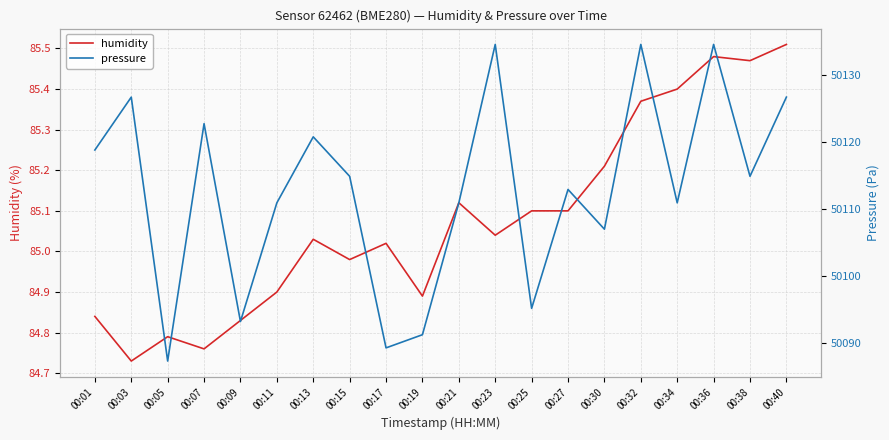

List the series in order of their peak value, highest first.

pressure, humidity